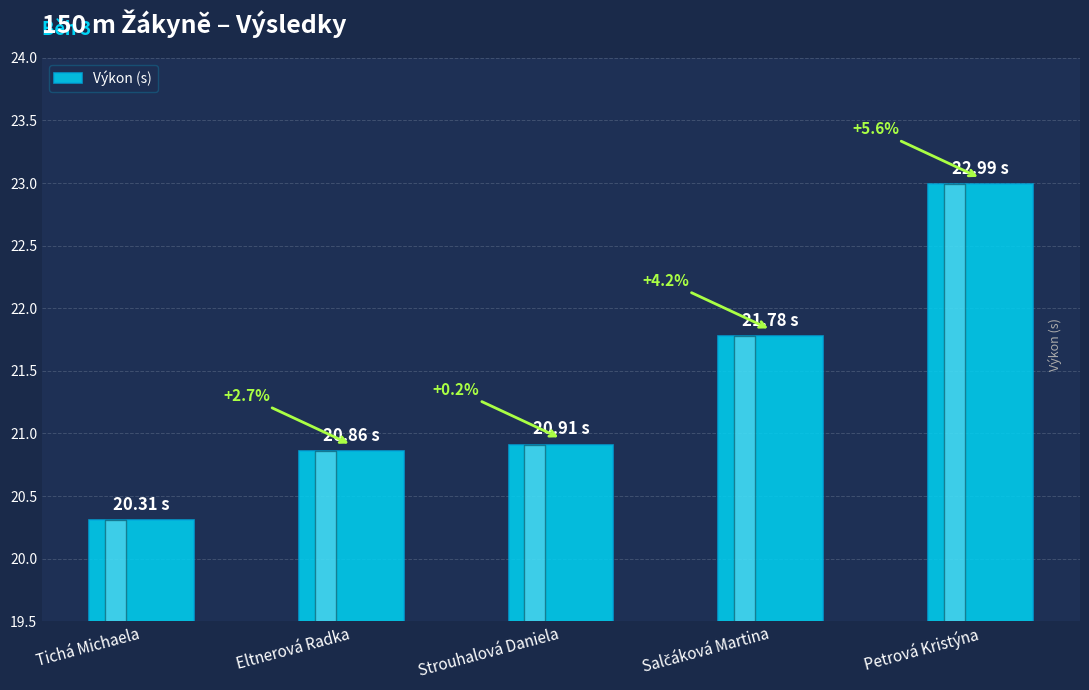

How many bars are there in total?

5